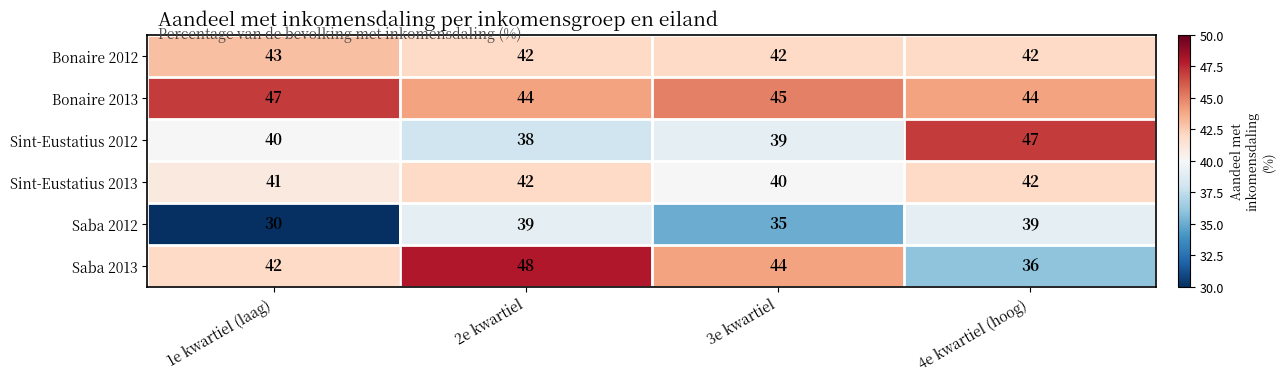

At 3e kwartiel, list the series in order from smallest to largest.

Saba 2012, Sint-Eustatius 2012, Sint-Eustatius 2013, Bonaire 2012, Saba 2013, Bonaire 2013